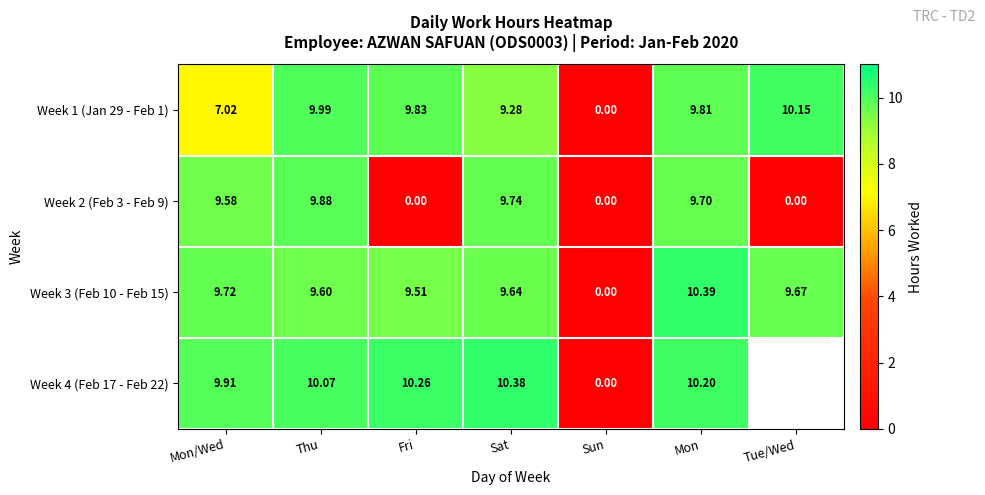

What is the average value of the Week 3 (Feb 10 - Feb 15) series?

8.4